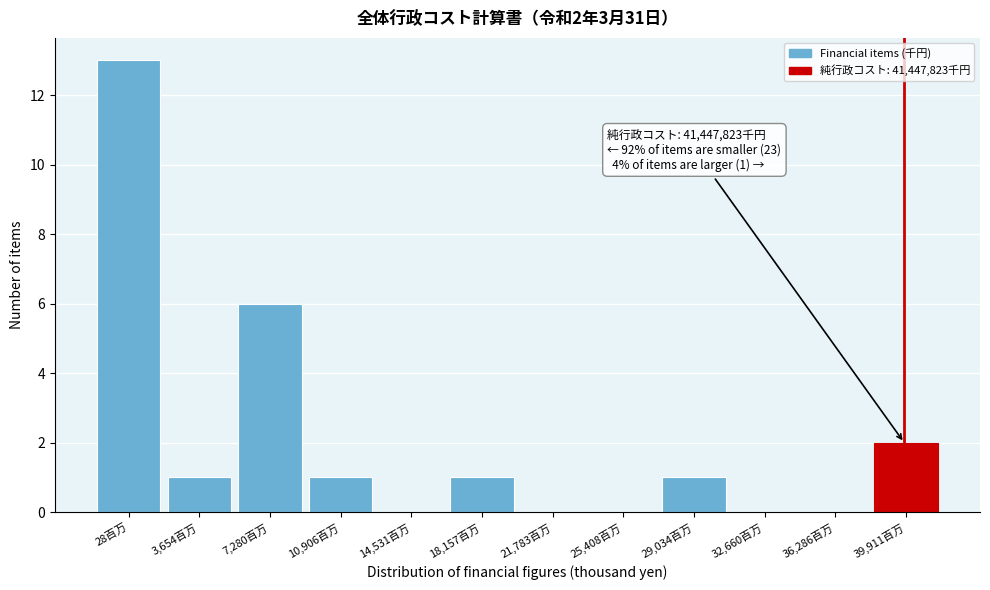

Reading left to right, what are all the values shown in this chart?

28百万=13	3,654百万=1	7,280百万=6	10,906百万=1	14,531百万=0	18,157百万=1	21,783百万=0	25,408百万=0	29,034百万=1	32,660百万=0	36,286百万=0	39,911百万=2